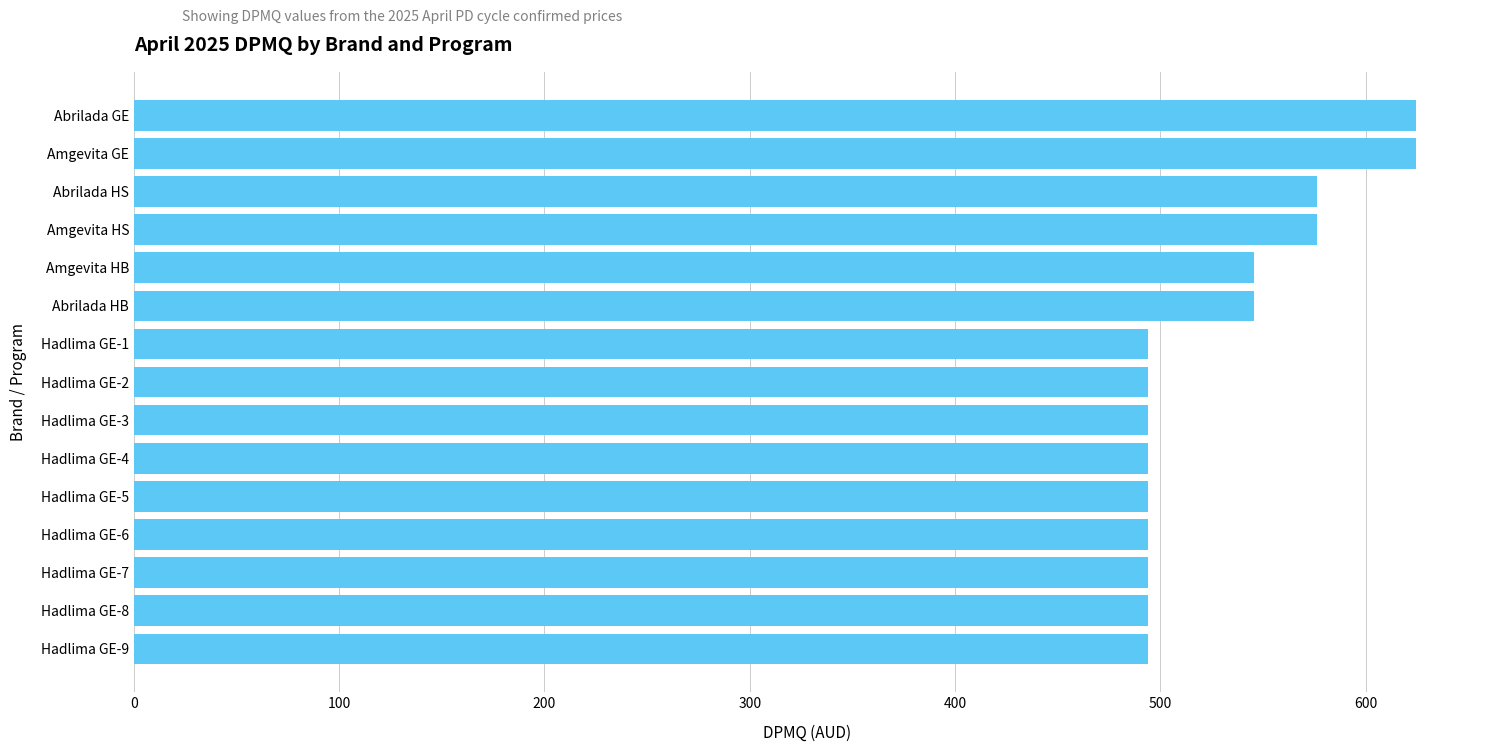

The value at Abrilada HB is 886.6. True or false?

False